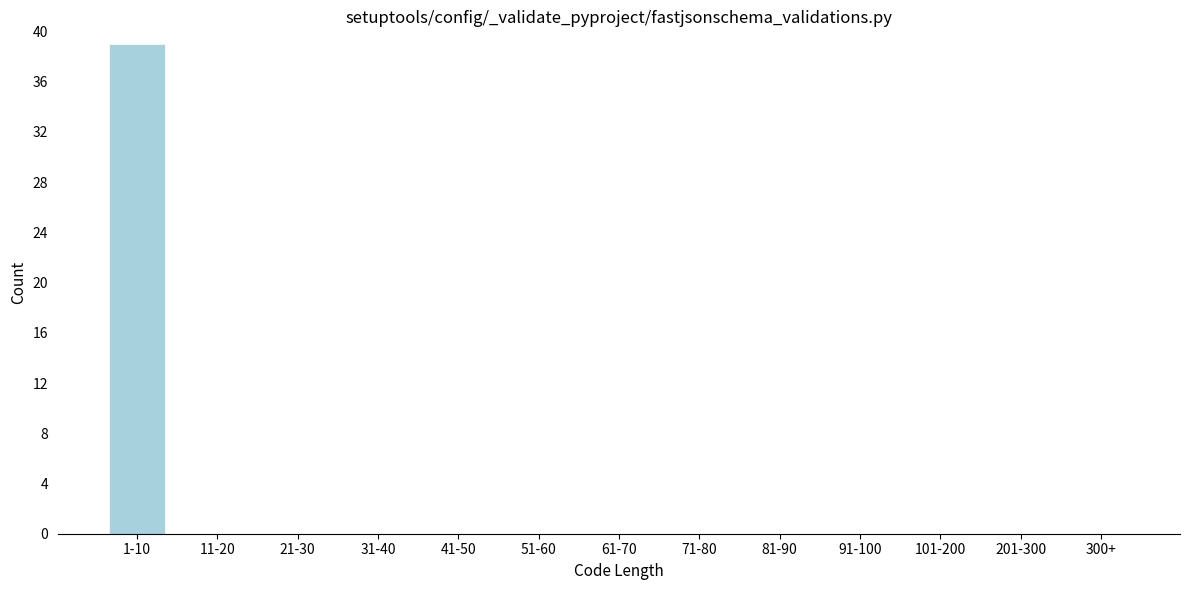

Reading right to left, transcribe all the data shown in this chart.

300+=0	201-300=0	101-200=0	91-100=0	81-90=0	71-80=0	61-70=0	51-60=0	41-50=0	31-40=0	21-30=0	11-20=0	1-10=39